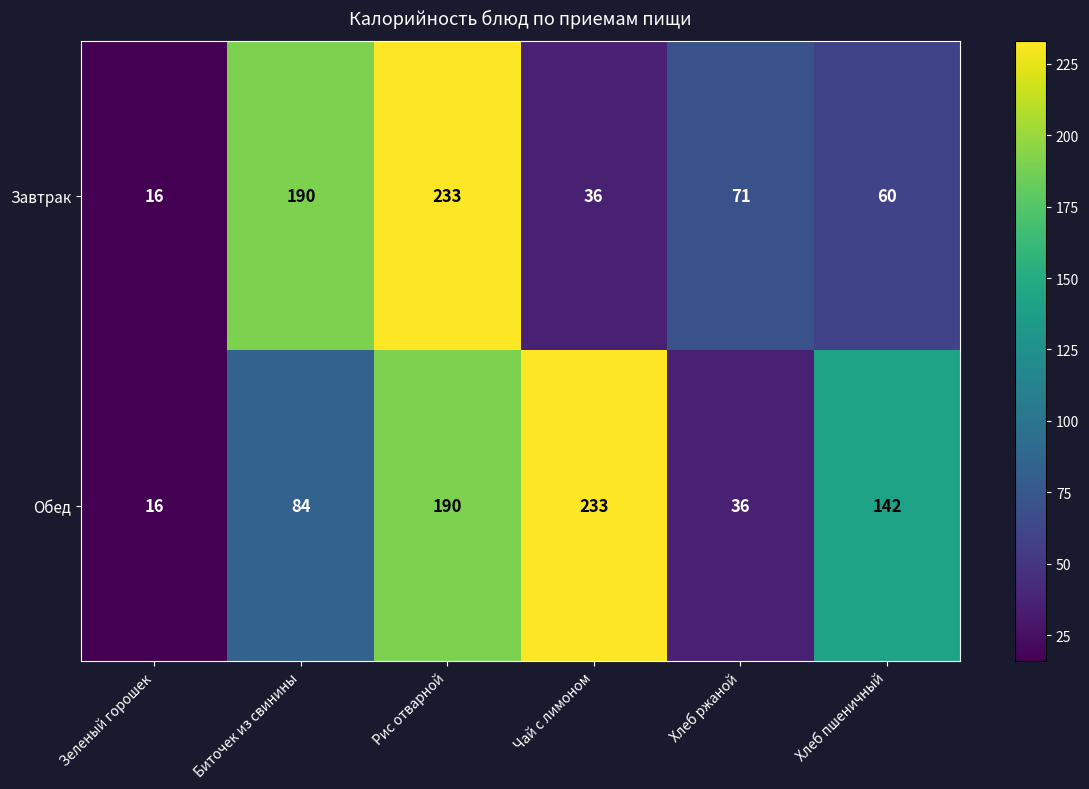

What is the average value of the Завтрак series?

101